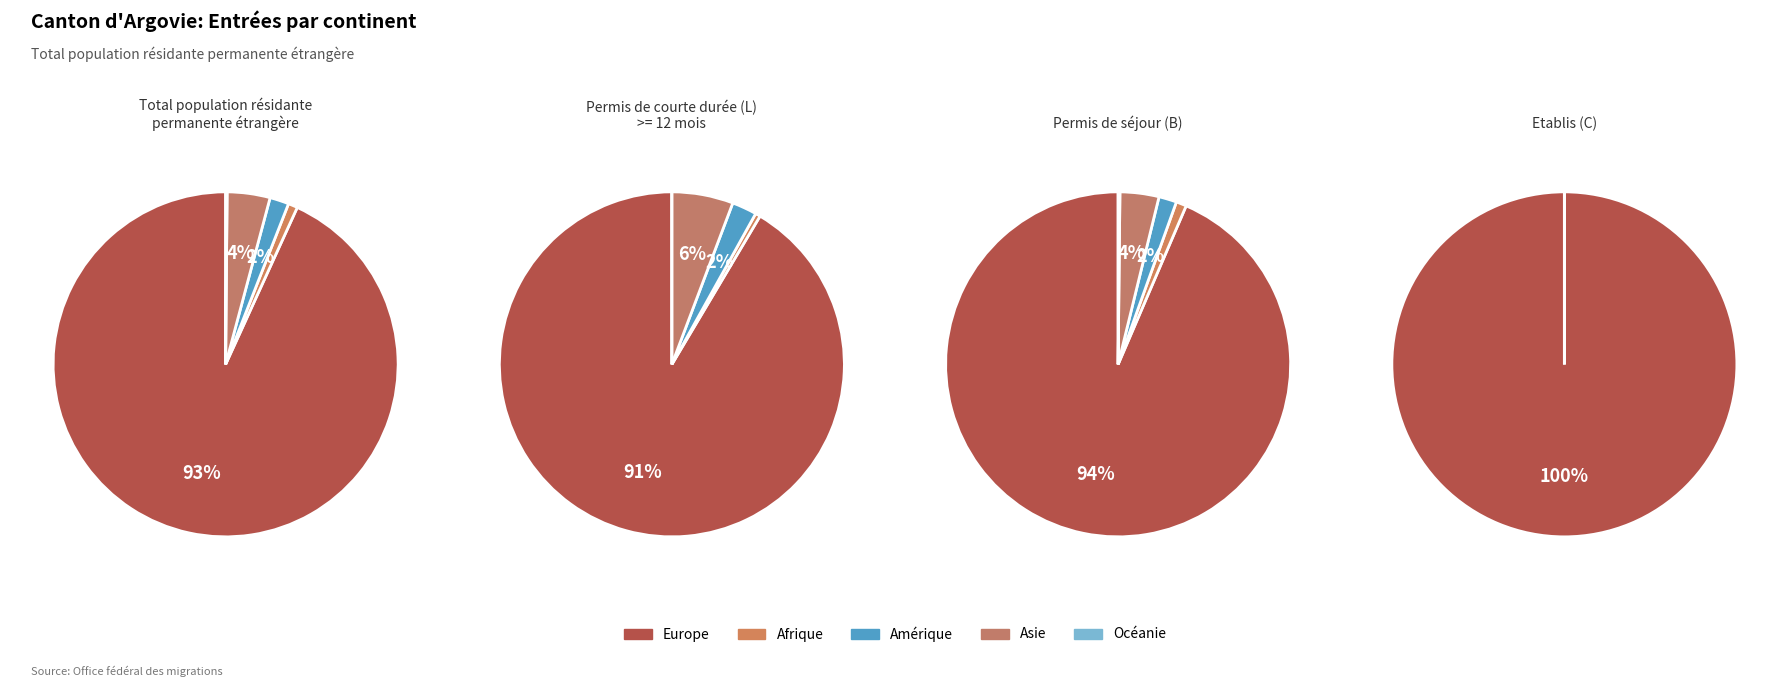

What is the total percentage of Amérique and Europe?

95.0%